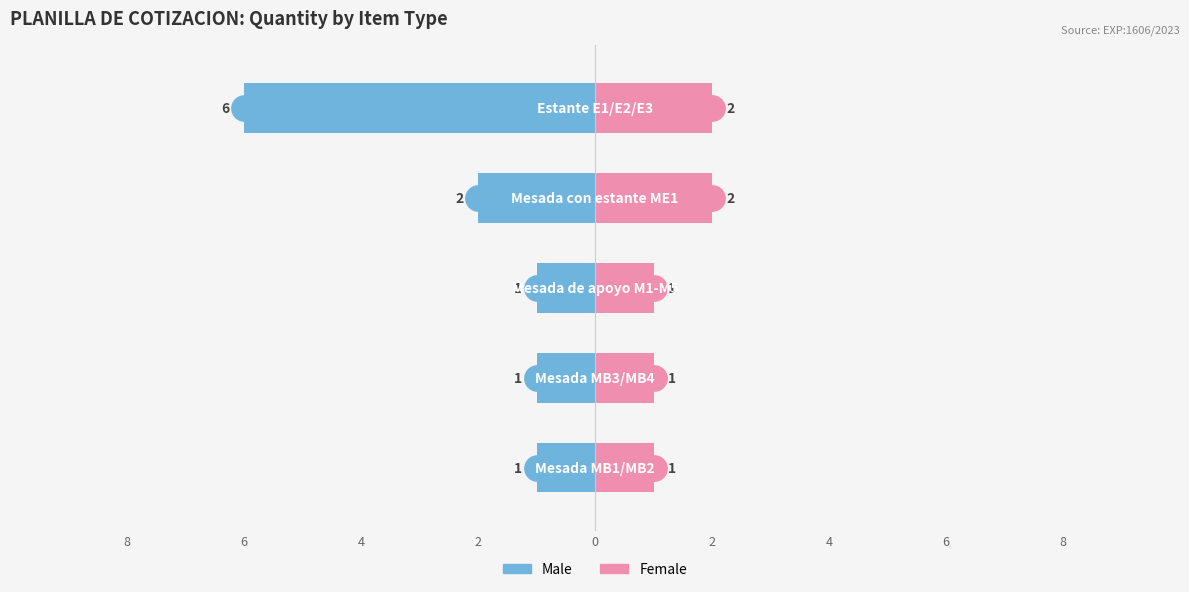

Reading left to right, list all the values displayed in this chart.

Male: 8=-1	6=-1	4=-1	2=-2	0=-6
Female: 8=1	6=1	4=1	2=2	0=2